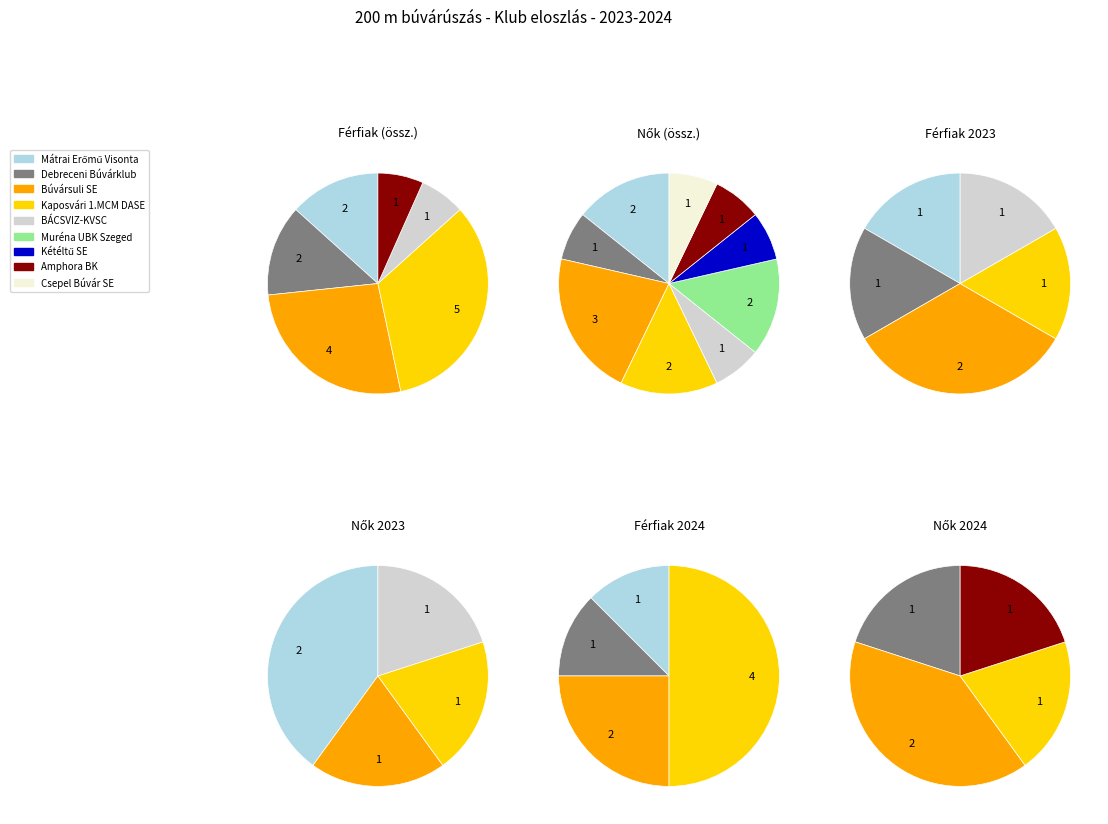

Count the number of slices in the pie.

9